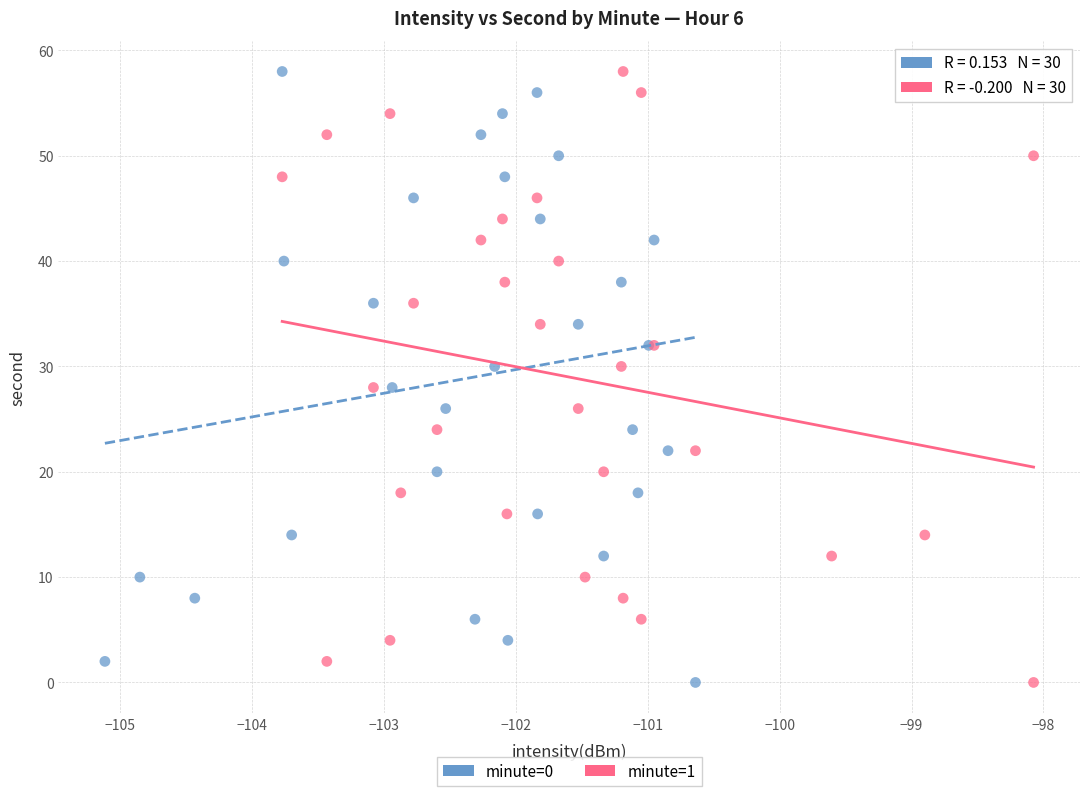

What are all the series names shown in the legend?

minute=0, minute=1